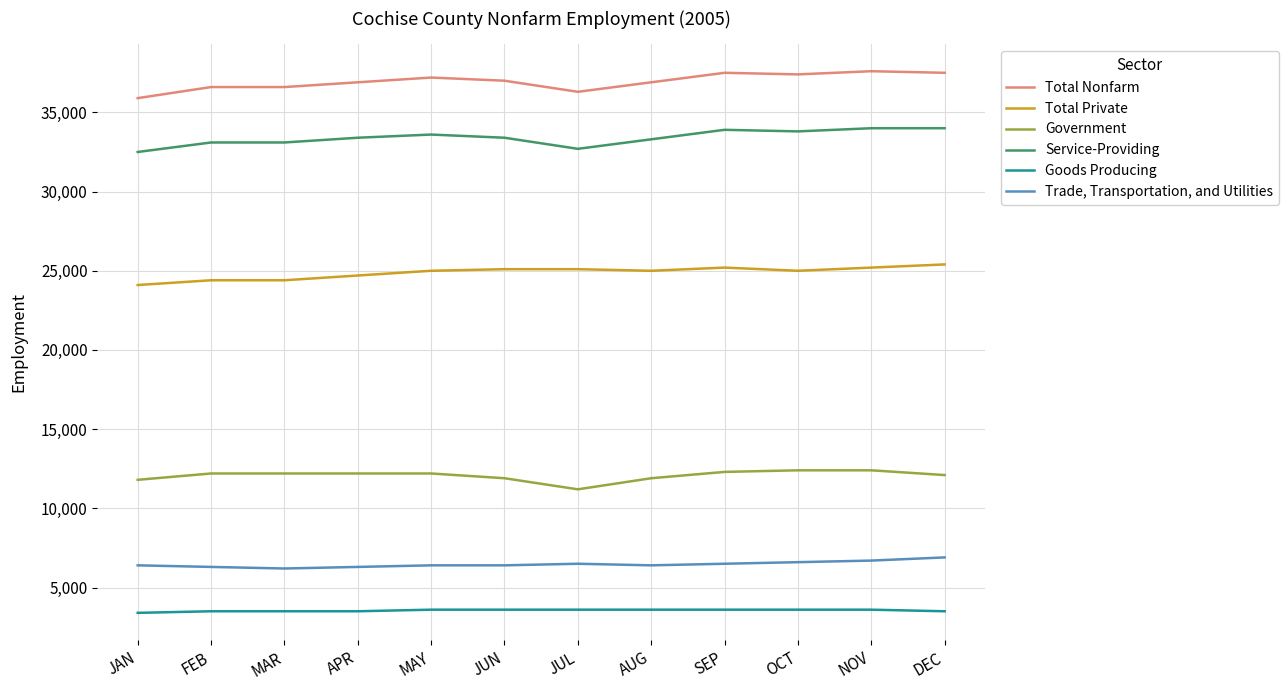

What is the highest value of the Total Private series?

25400